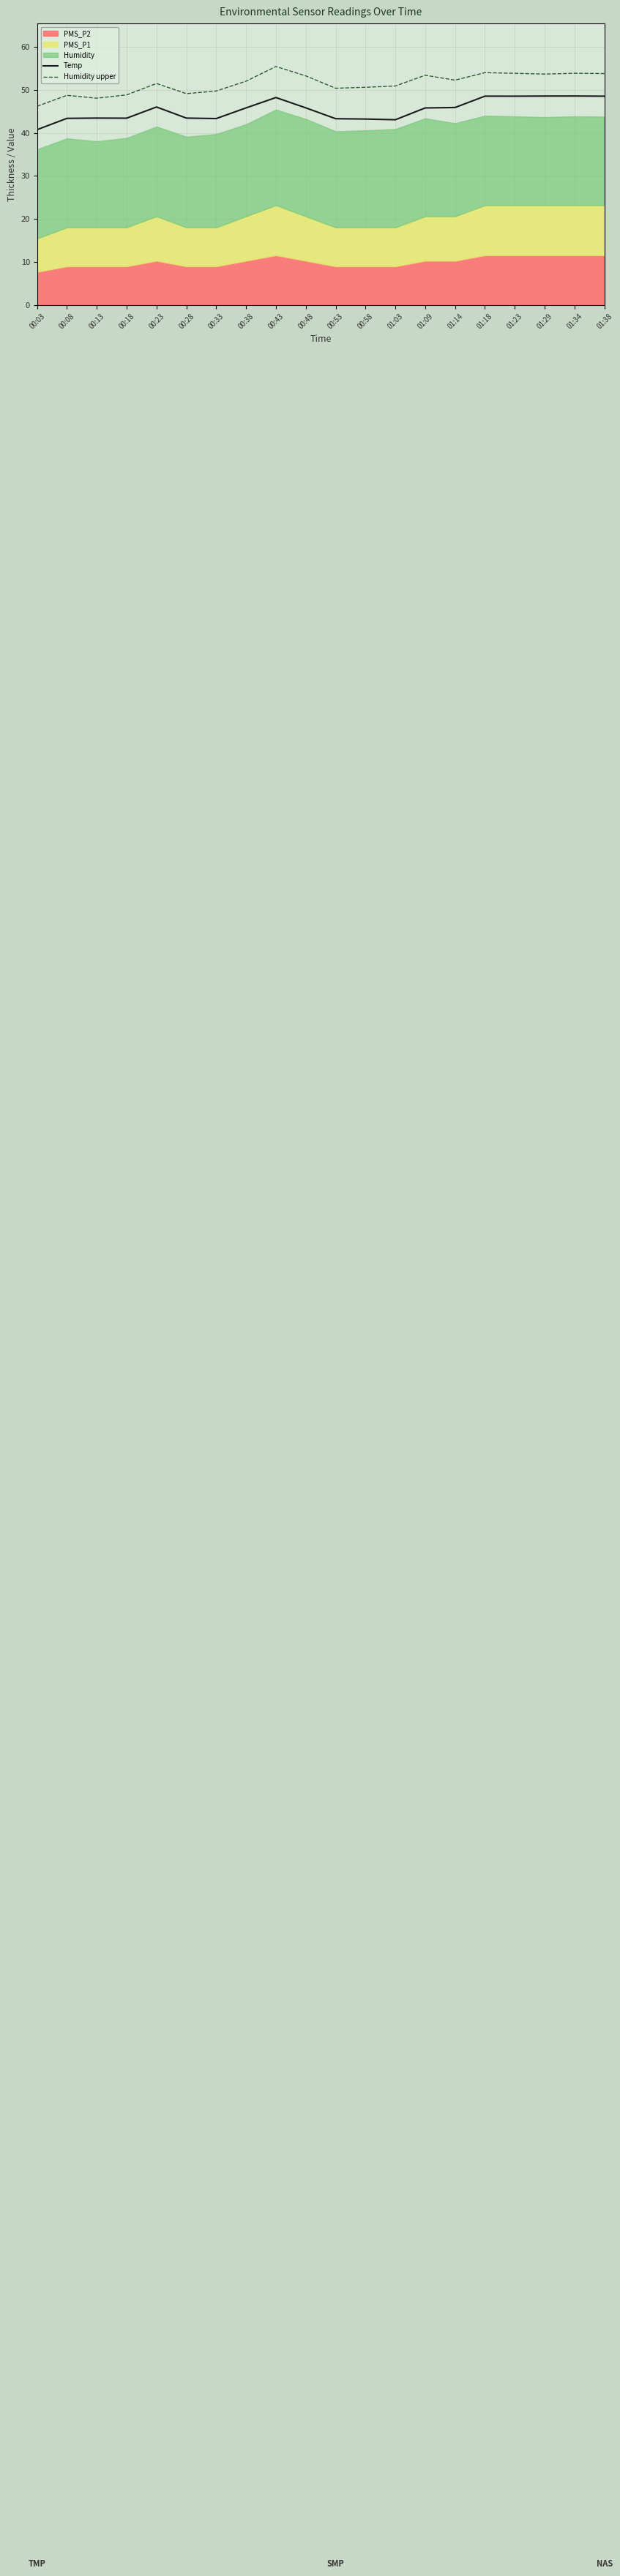

What is the sum of all Humidity upper values?

1028.9